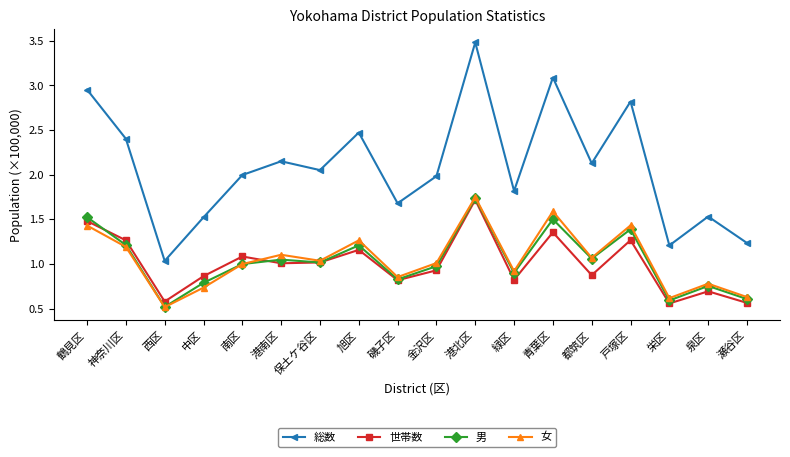

What is the maximum value shown in the chart?

3.5